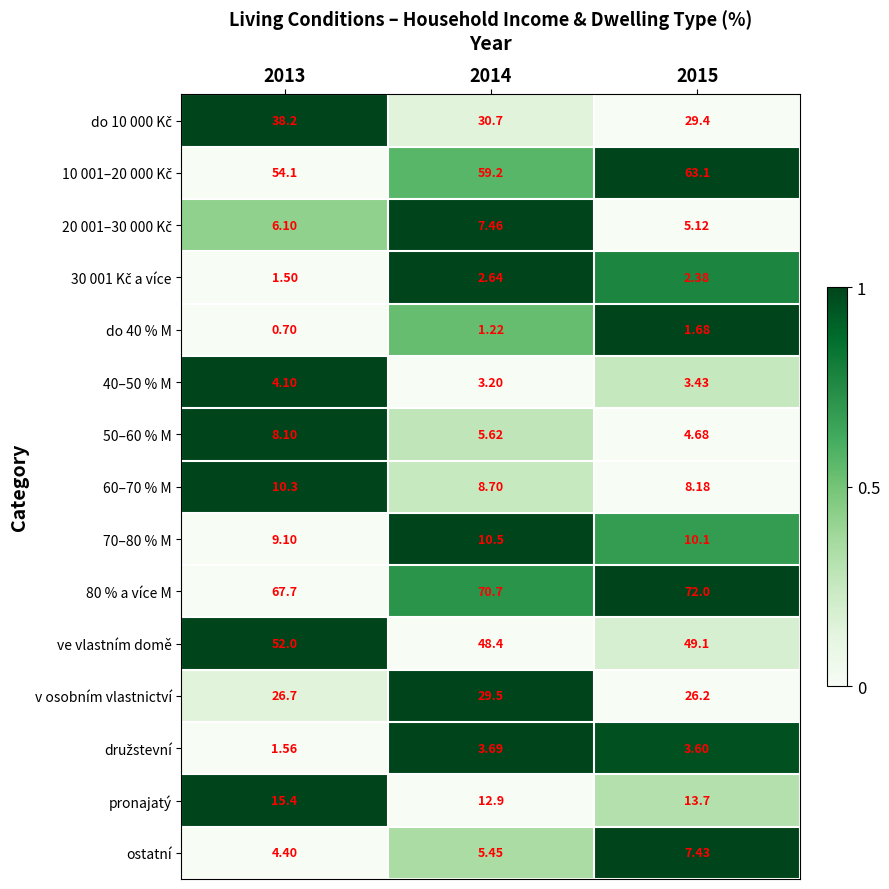

Is the value of pronajatý at 2013 greater than the value of 60–70 % M at 2014?

Yes